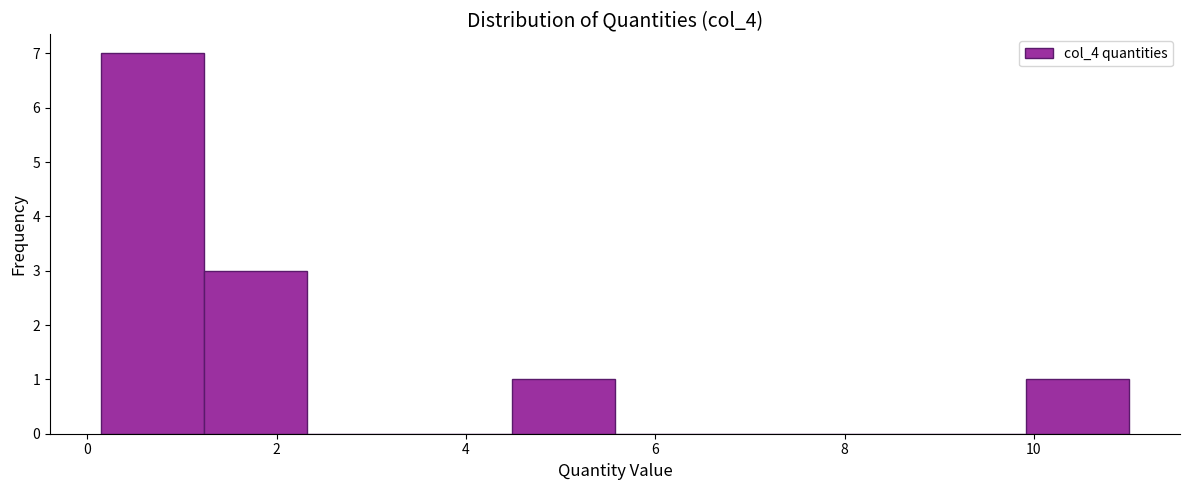

What is the height of the bar covering 0.2 to 1.2 on the x-axis? Neither the bar edges nor the heights are printed on the chart, so give them approximately, as read against the axes.

7